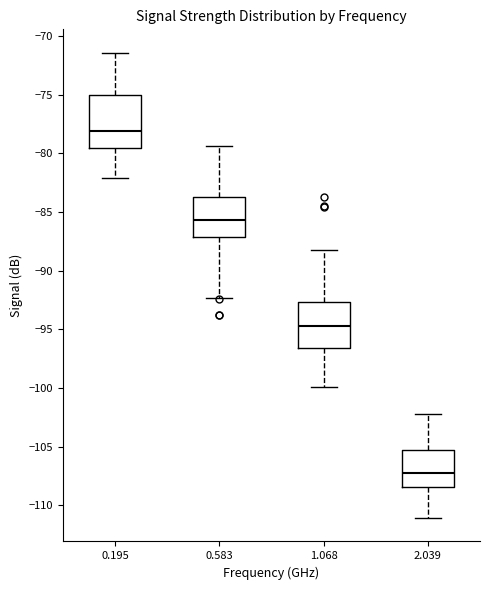

Which box's median line is the lowest?

2.039